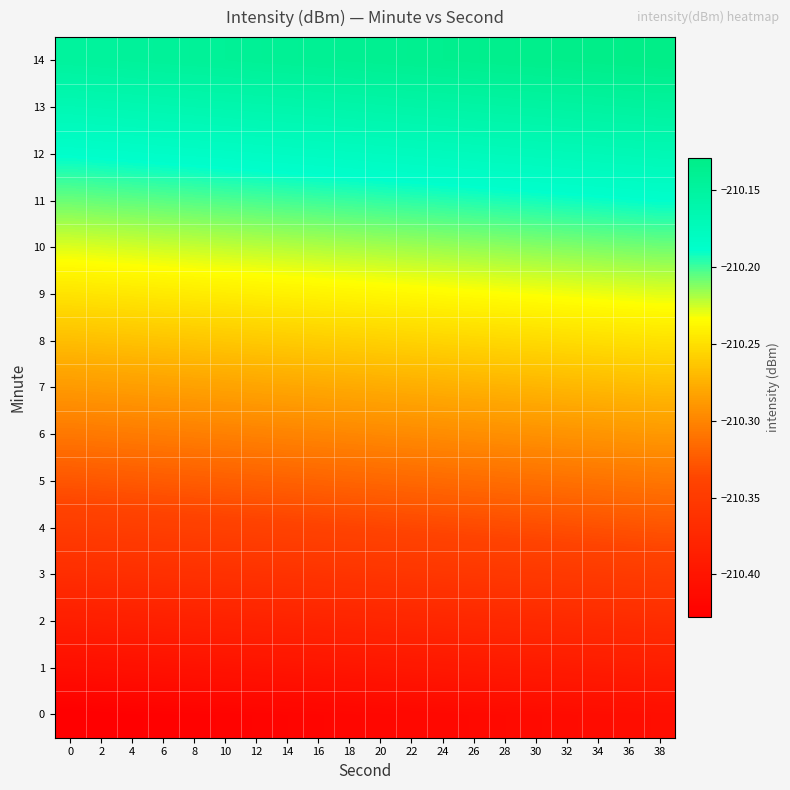

At which category is the sum across all series the highest?

38